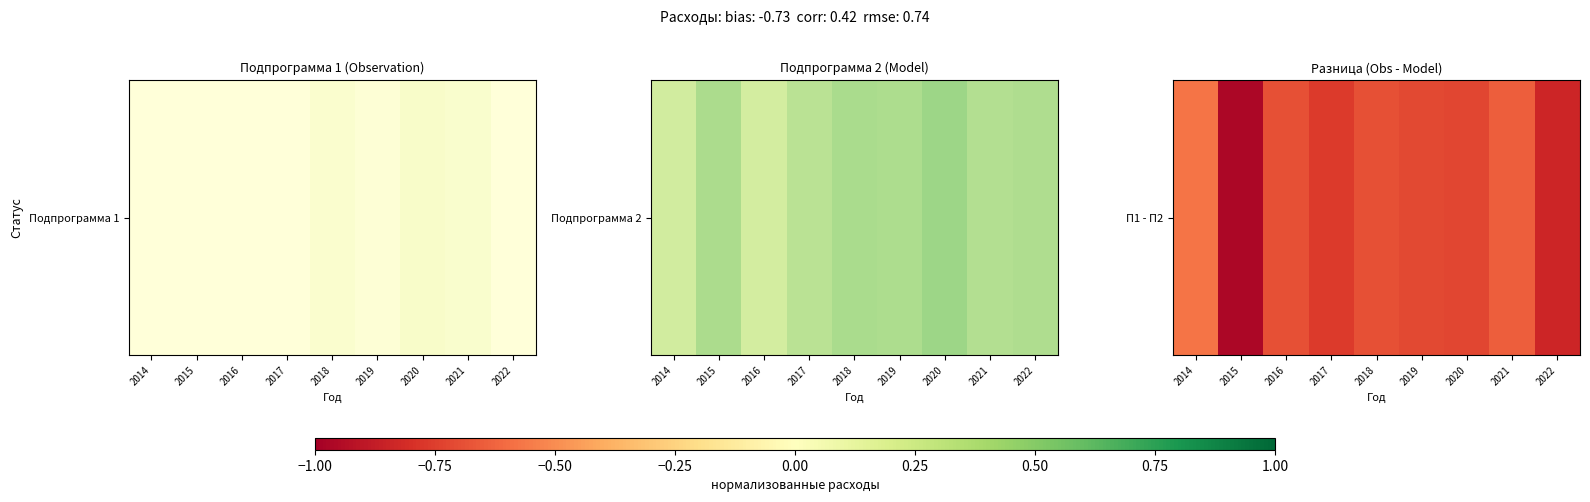

Rank the categories by value from lowest to highest.

2015, 2022, 2017, 2020, 2019, 2018, 2016, 2021, 2014